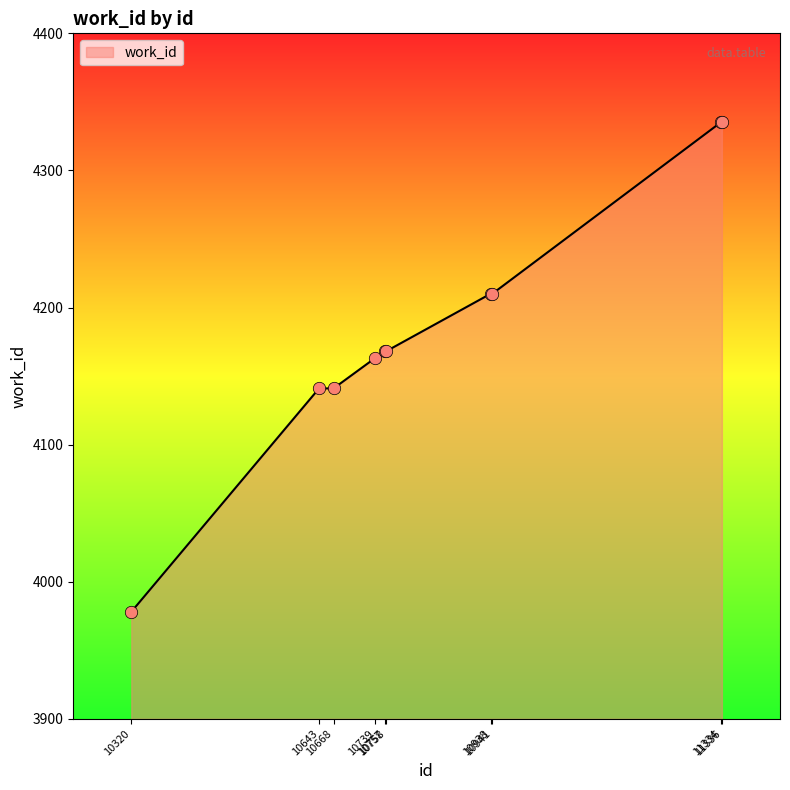

What is the change in value from 10668 to 10941?

+69